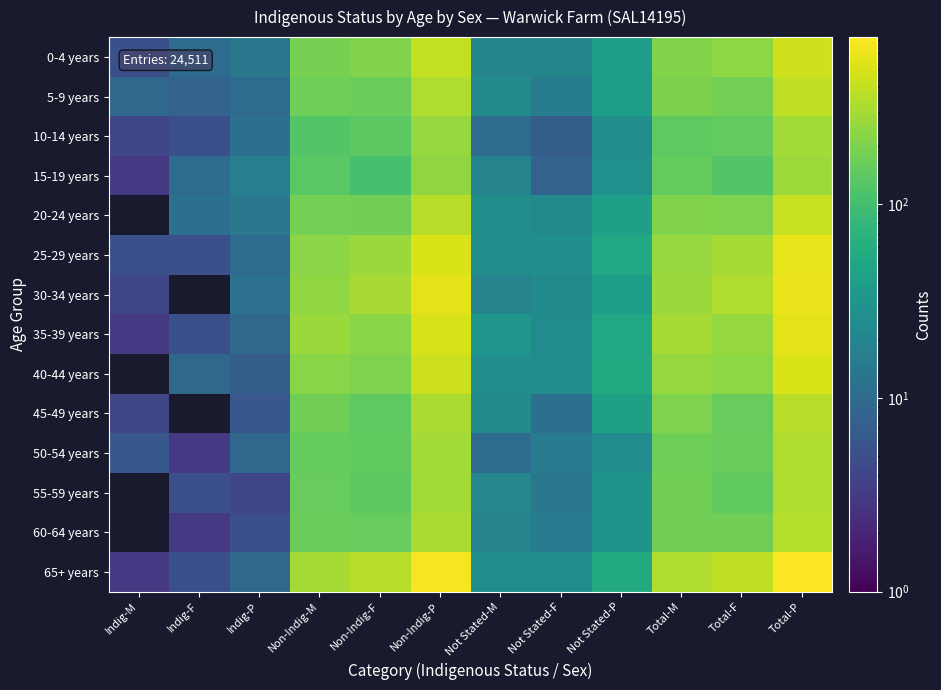

Reading left to right, transcribe all the data shown in this chart.

0-4 years: Indig-M=5	Indig-F=10	Indig-P=14	Non-Indig-M=189	Non-Indig-F=207	Non-Indig-P=393	Not Stated-M=20	Not Stated-F=20	Not Stated-P=40	Total-M=211	Total-F=237	Total-P=447
5-9 years: Indig-M=9	Indig-F=8	Indig-P=10	Non-Indig-M=170	Non-Indig-F=165	Non-Indig-P=332	Not Stated-M=23	Not Stated-F=16	Not Stated-P=39	Total-M=199	Total-F=184	Total-P=386
10-14 years: Indig-M=4	Indig-F=5	Indig-P=11	Non-Indig-M=125	Non-Indig-F=137	Non-Indig-P=256	Not Stated-M=10	Not Stated-F=7	Not Stated-P=25	Total-M=142	Total-F=151	Total-P=293
15-19 years: Indig-M=3	Indig-F=10	Indig-P=17	Non-Indig-M=133	Non-Indig-F=106	Non-Indig-P=242	Not Stated-M=19	Not Stated-F=8	Not Stated-P=27	Total-M=154	Total-F=125	Total-P=277
20-24 years: Indig-M=0	Indig-F=11	Indig-P=14	Non-Indig-M=183	Non-Indig-F=173	Non-Indig-P=358	Not Stated-M=26	Not Stated-F=22	Not Stated-P=41	Total-M=208	Total-F=205	Total-P=414
25-29 years: Indig-M=5	Indig-F=5	Indig-P=10	Non-Indig-M=234	Non-Indig-F=271	Non-Indig-P=504	Not Stated-M=26	Not Stated-F=25	Not Stated-P=51	Total-M=262	Total-F=302	Total-P=565
30-34 years: Indig-M=4	Indig-F=0	Indig-P=12	Non-Indig-M=245	Non-Indig-F=304	Non-Indig-P=552	Not Stated-M=19	Not Stated-F=23	Not Stated-P=39	Total-M=272	Total-F=330	Total-P=602
35-39 years: Indig-M=3	Indig-F=5	Indig-P=9	Non-Indig-M=270	Non-Indig-F=226	Non-Indig-P=492	Not Stated-M=32	Not Stated-F=24	Not Stated-P=52	Total-M=303	Total-F=255	Total-P=559
40-44 years: Indig-M=0	Indig-F=9	Indig-P=7	Non-Indig-M=228	Non-Indig-F=204	Non-Indig-P=435	Not Stated-M=25	Not Stated-F=24	Not Stated-P=55	Total-M=255	Total-F=240	Total-P=495
45-49 years: Indig-M=4	Indig-F=0	Indig-P=6	Non-Indig-M=173	Non-Indig-F=143	Non-Indig-P=317	Not Stated-M=23	Not Stated-F=11	Not Stated-P=42	Total-M=205	Total-F=156	Total-P=357
50-54 years: Indig-M=6	Indig-F=3	Indig-P=9	Non-Indig-M=153	Non-Indig-F=144	Non-Indig-P=294	Not Stated-M=10	Not Stated-F=15	Not Stated-P=24	Total-M=172	Total-F=160	Total-P=328
55-59 years: Indig-M=0	Indig-F=5	Indig-P=4	Non-Indig-M=159	Non-Indig-F=137	Non-Indig-P=289	Not Stated-M=21	Not Stated-F=14	Not Stated-P=30	Total-M=178	Total-F=147	Total-P=330
60-64 years: Indig-M=0	Indig-F=3	Indig-P=5	Non-Indig-M=160	Non-Indig-F=158	Non-Indig-P=317	Not Stated-M=19	Not Stated-F=15	Not Stated-P=30	Total-M=176	Total-F=176	Total-P=352
65+ years: Indig-M=3	Indig-F=5	Indig-P=9	Non-Indig-M=298	Non-Indig-F=360	Non-Indig-P=661	Not Stated-M=25	Not Stated-F=25	Not Stated-P=55	Total-M=329	Total-F=389	Total-P=727